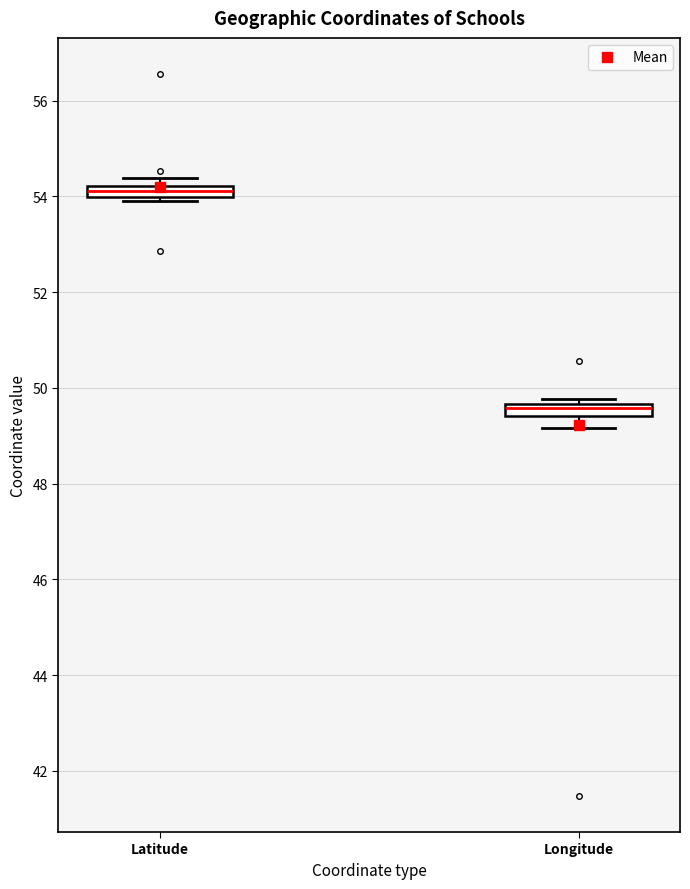

Which box has the highest median line?

Latitude